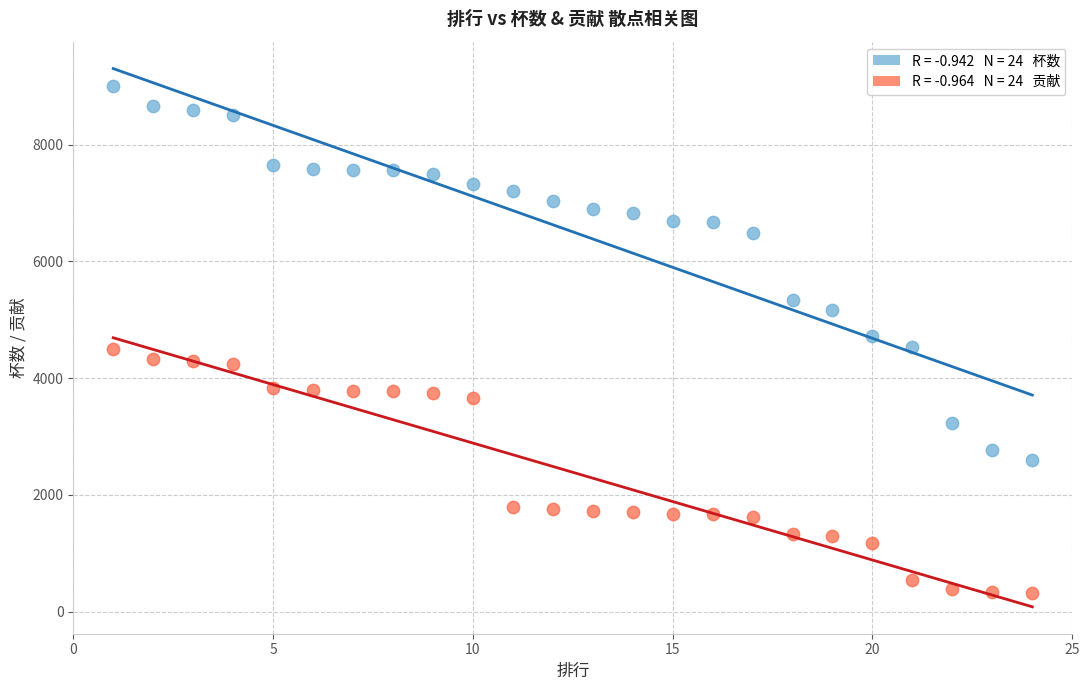

Across all data points, what is the range of Y values (max minus min)?

8688